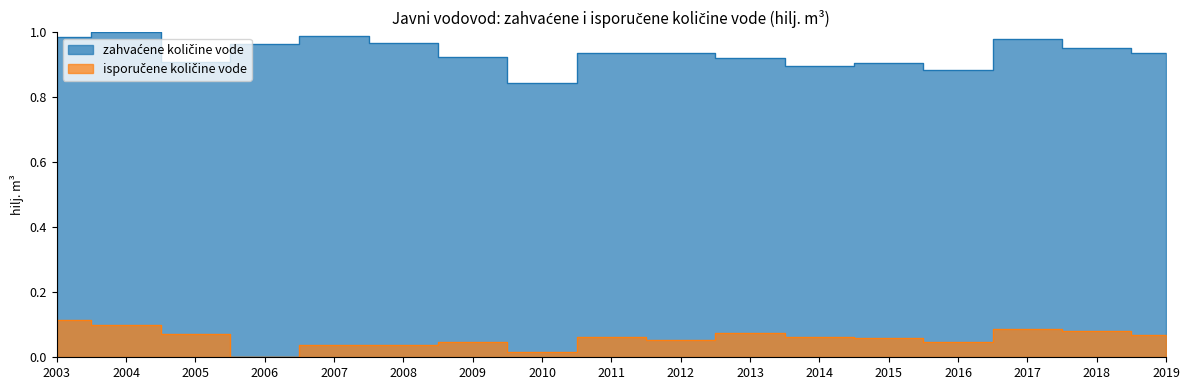

How many lines are shown in the chart?

2